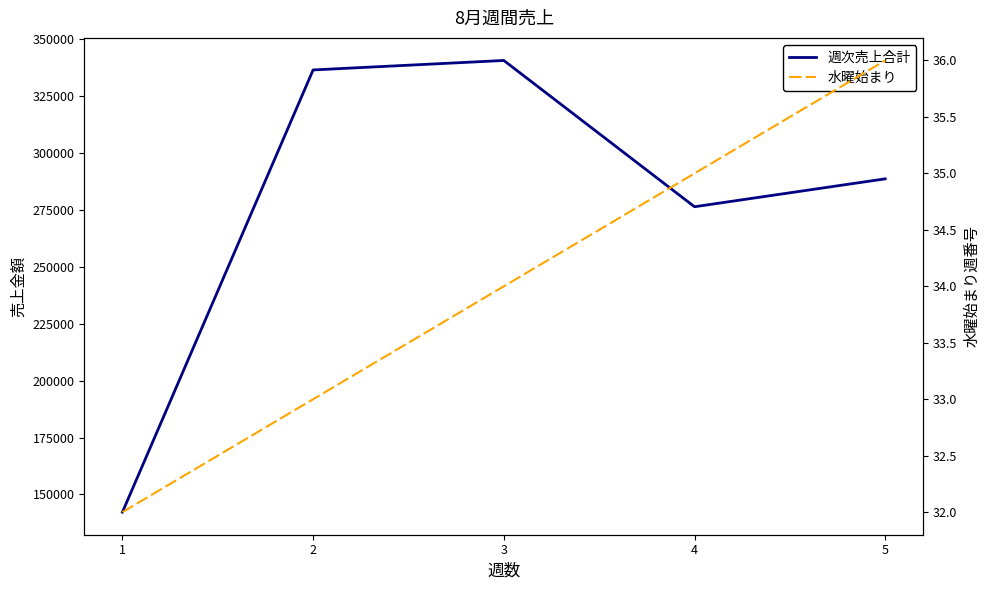

What is the sum of the 水曜始まり values at 5 and 1?

68